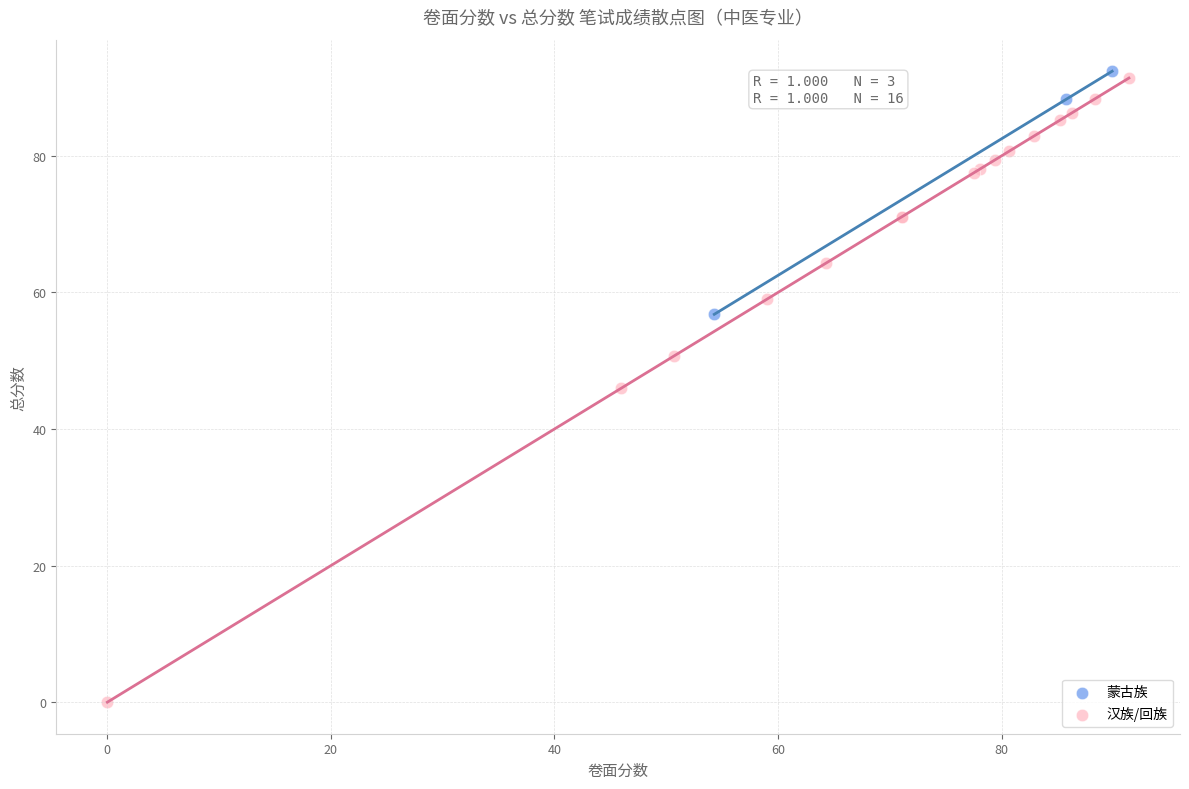

What are all the series names shown in the legend?

蒙古族, 汉族/回族